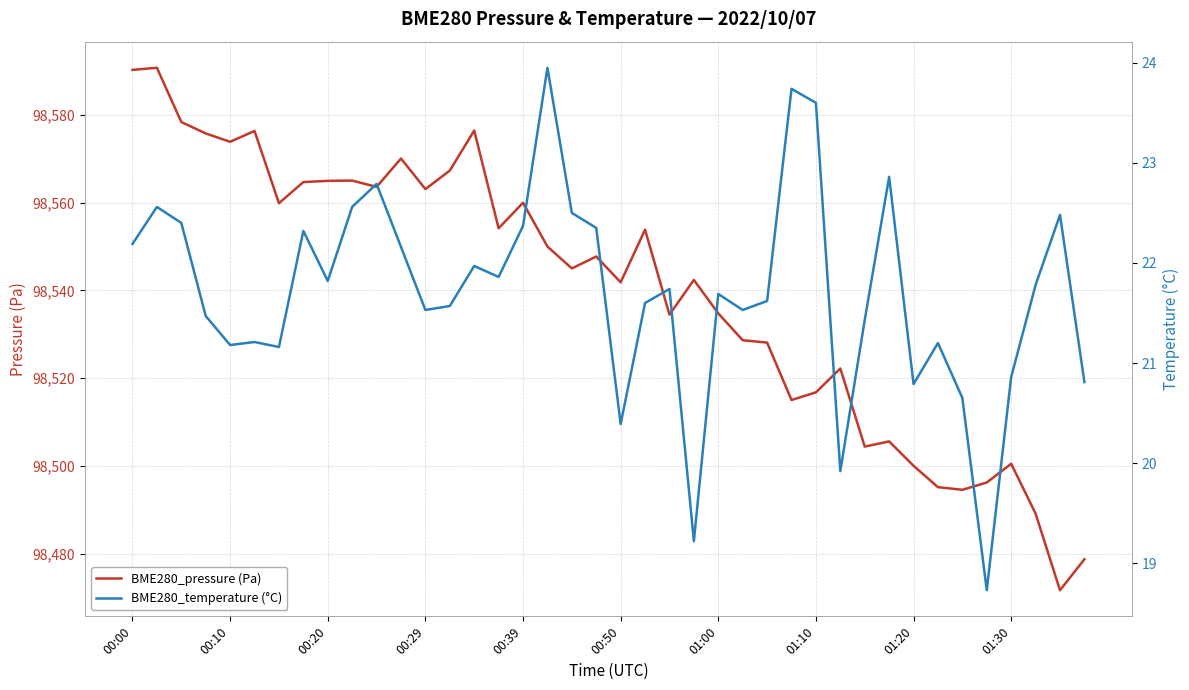

Which series has the widest spread of values?

BME280_pressure (Pa)